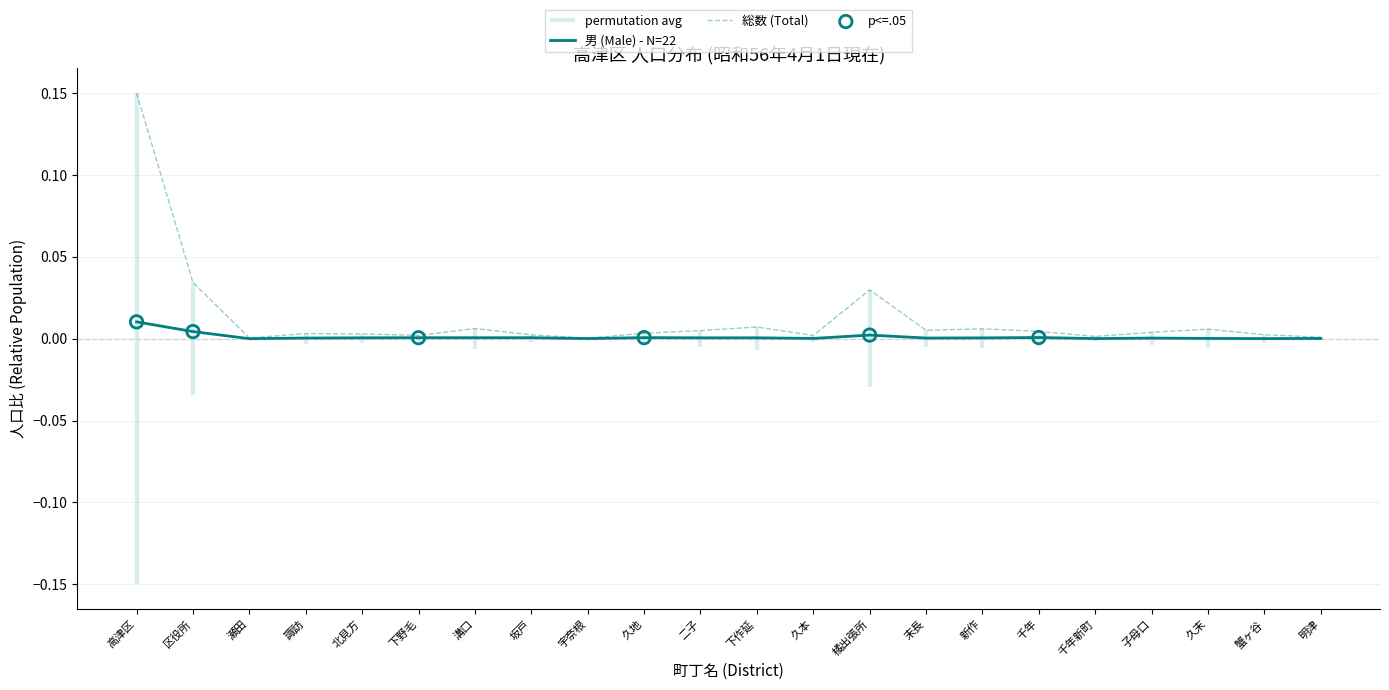

Which series contains the lowest Y value?

総数 (Total)